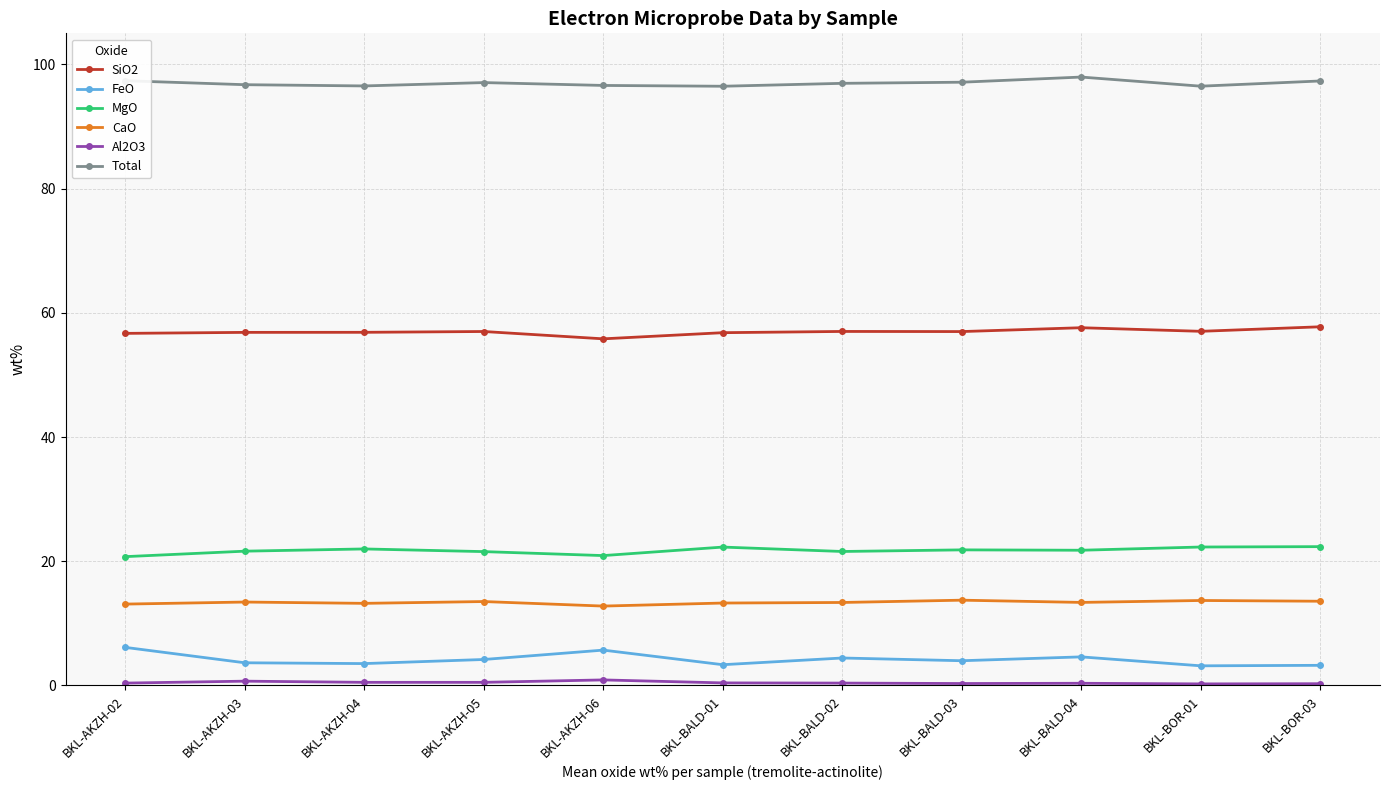

True or false: FeO and MgO cross at least once.

False